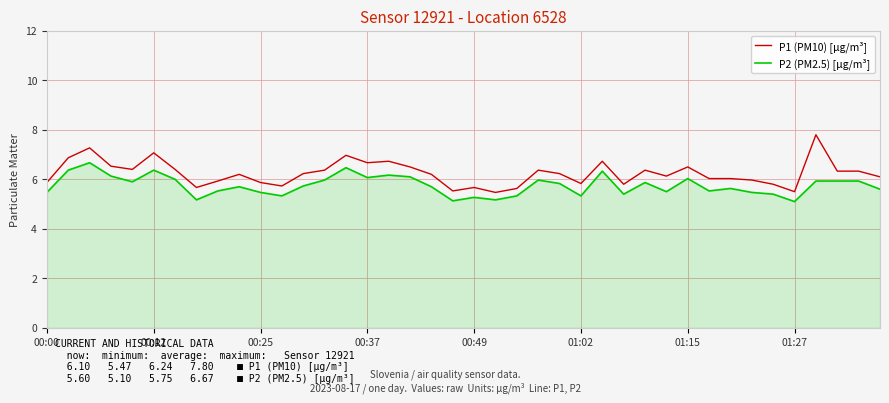

Which series has the largest total across all categories?

P1 (PM10) [µg/m³]